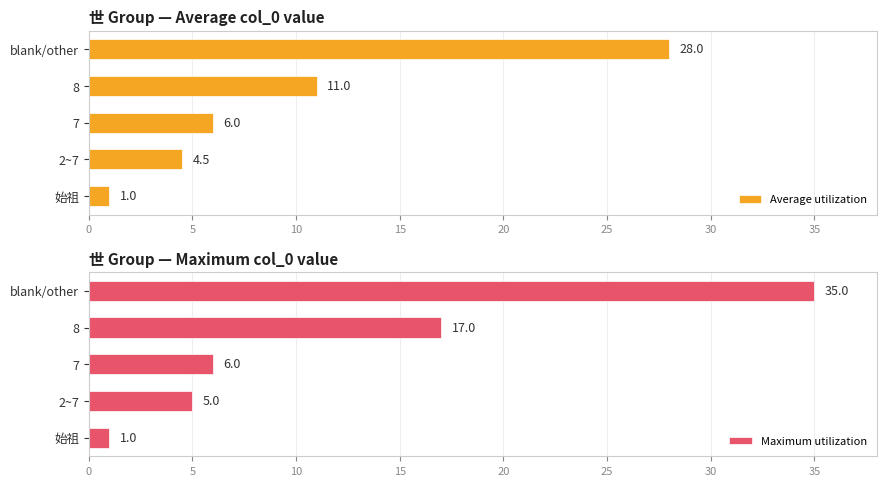

Reading left to right, what are all the values shown in this chart?

Average utilization: 1.0	4.5	6.0	11.0	28.0
Maximum utilization: 1.0	5.0	6.0	17.0	35.0